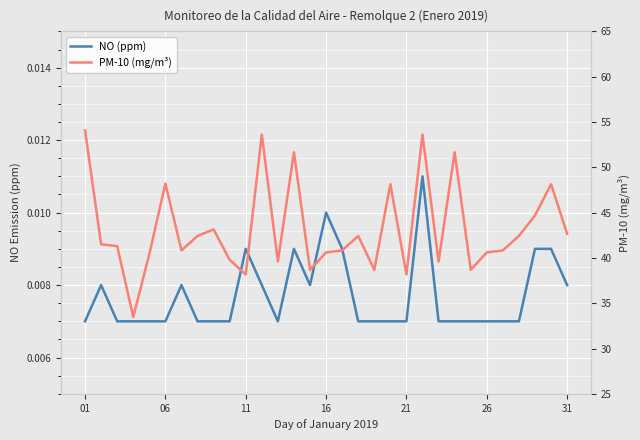

Count the number of categories in the chart.

31